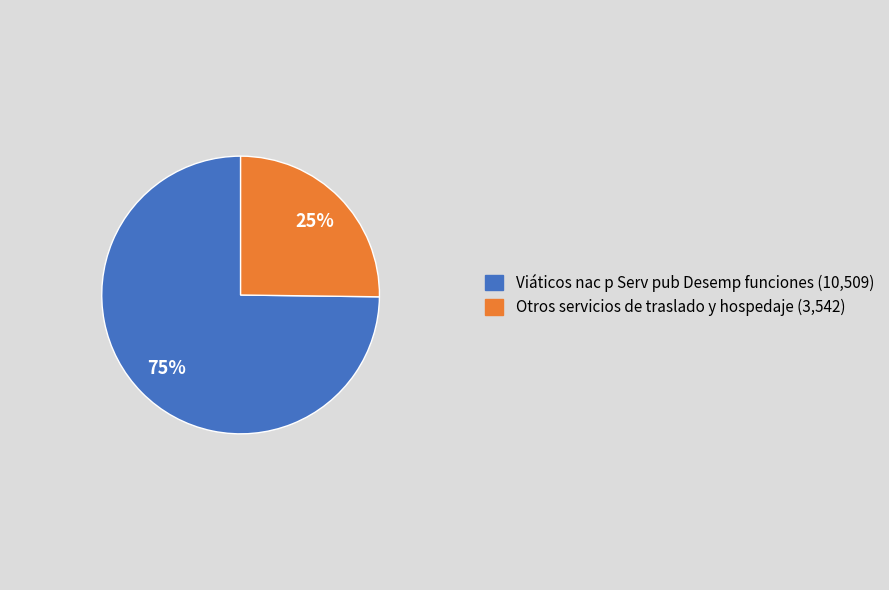

Does any single category account for the majority?

Yes